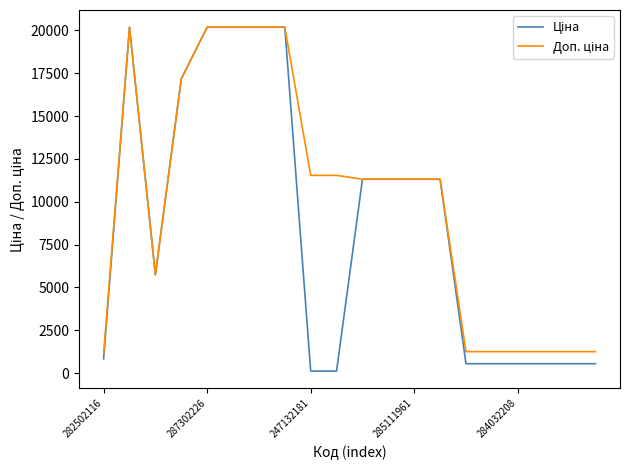

What is the maximum value shown in the chart?

20186.0